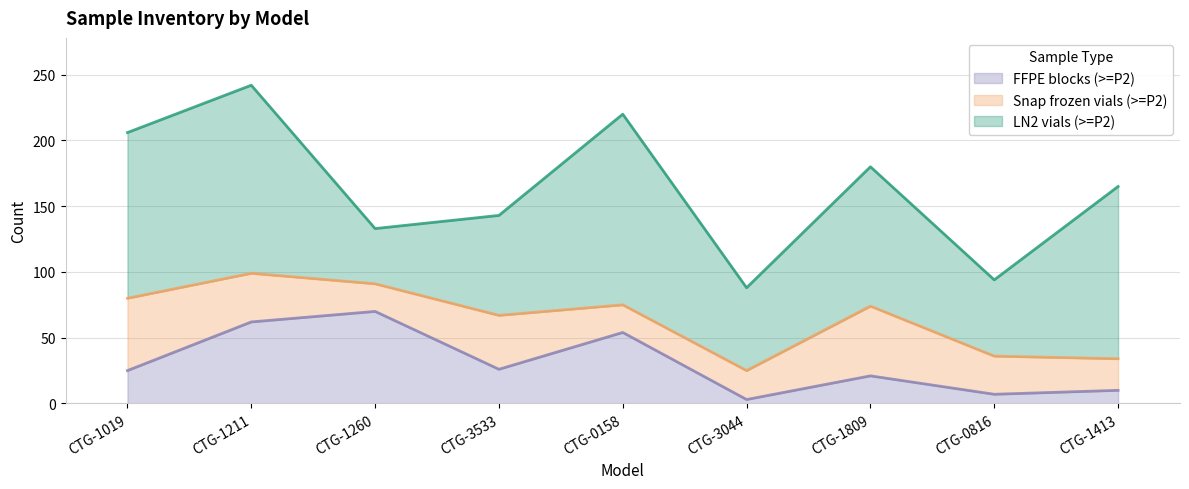

How many data points in Snap frozen vials (>=P2) are above 29?

4